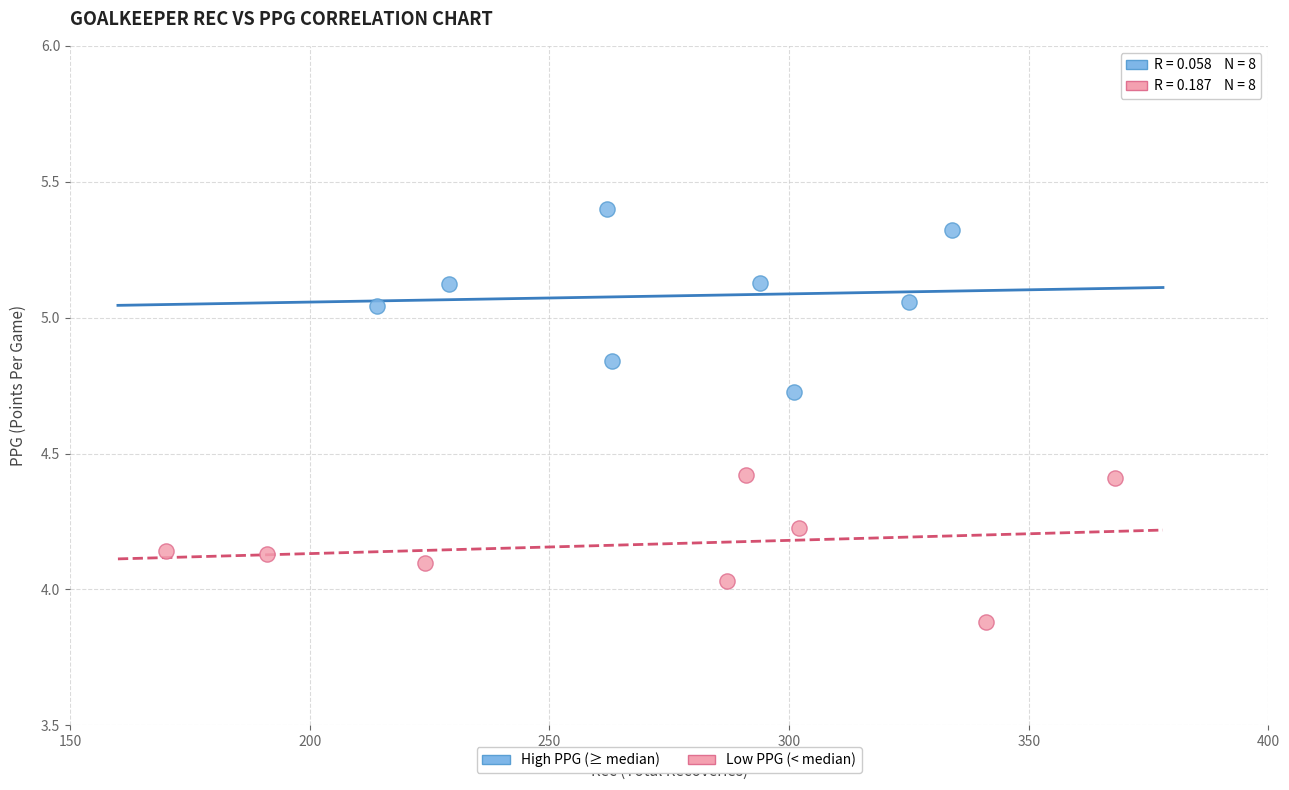

Which series reaches the maximum Y coordinate?

High PPG (≥ median)